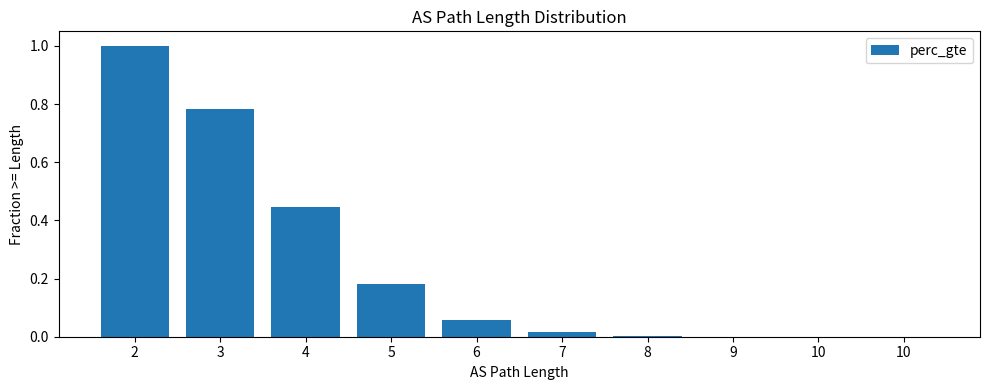

Are the bars horizontal?

No